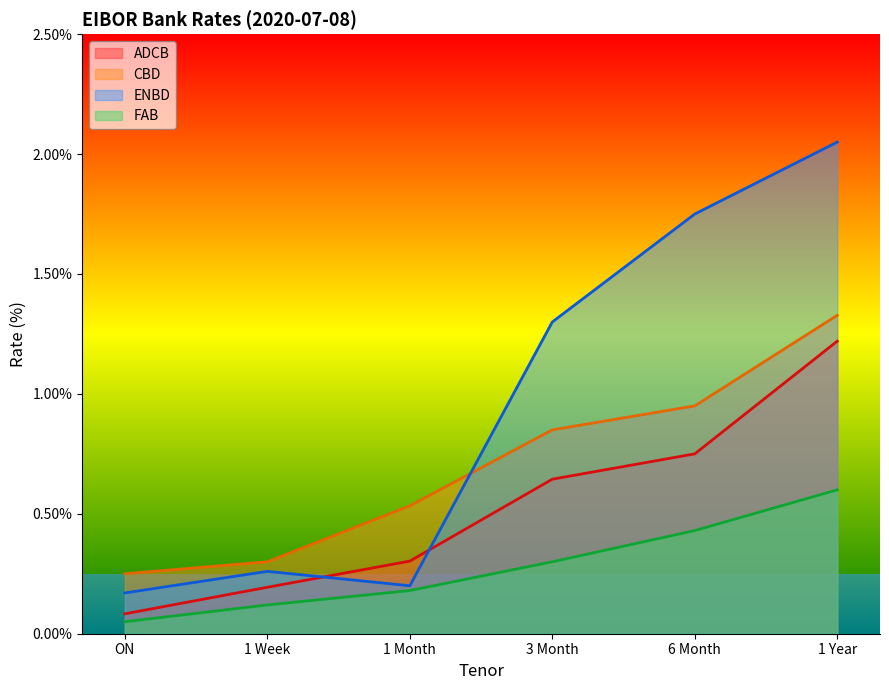

What position from the left is ON?

1